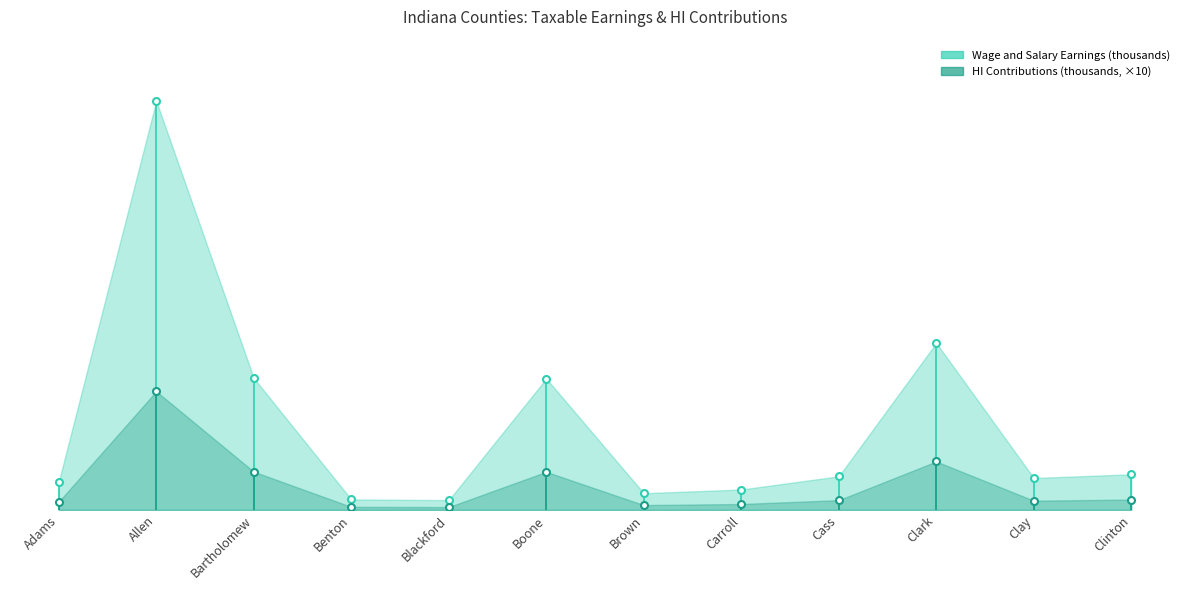

The value of HI Contributions (thousands) at Boone is 89149. True or false?

False